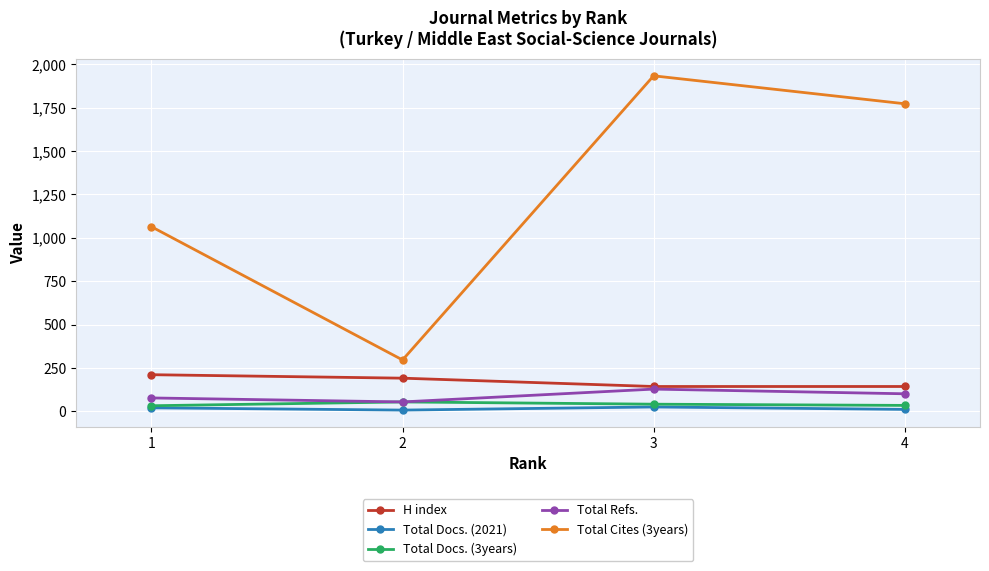

The value of Total Refs. at 2 is 54. True or false?

True